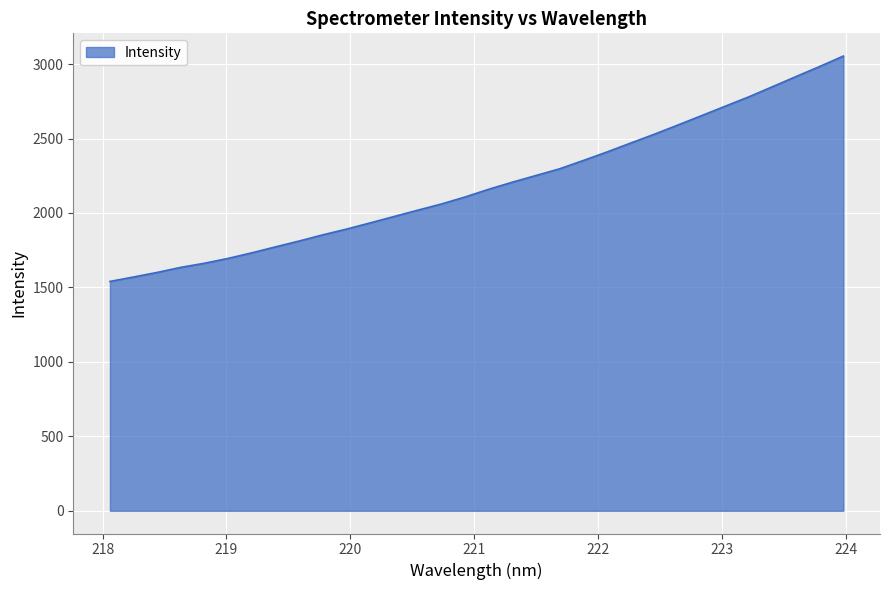

What is the difference between the second highest and second lowest values?

1413.8